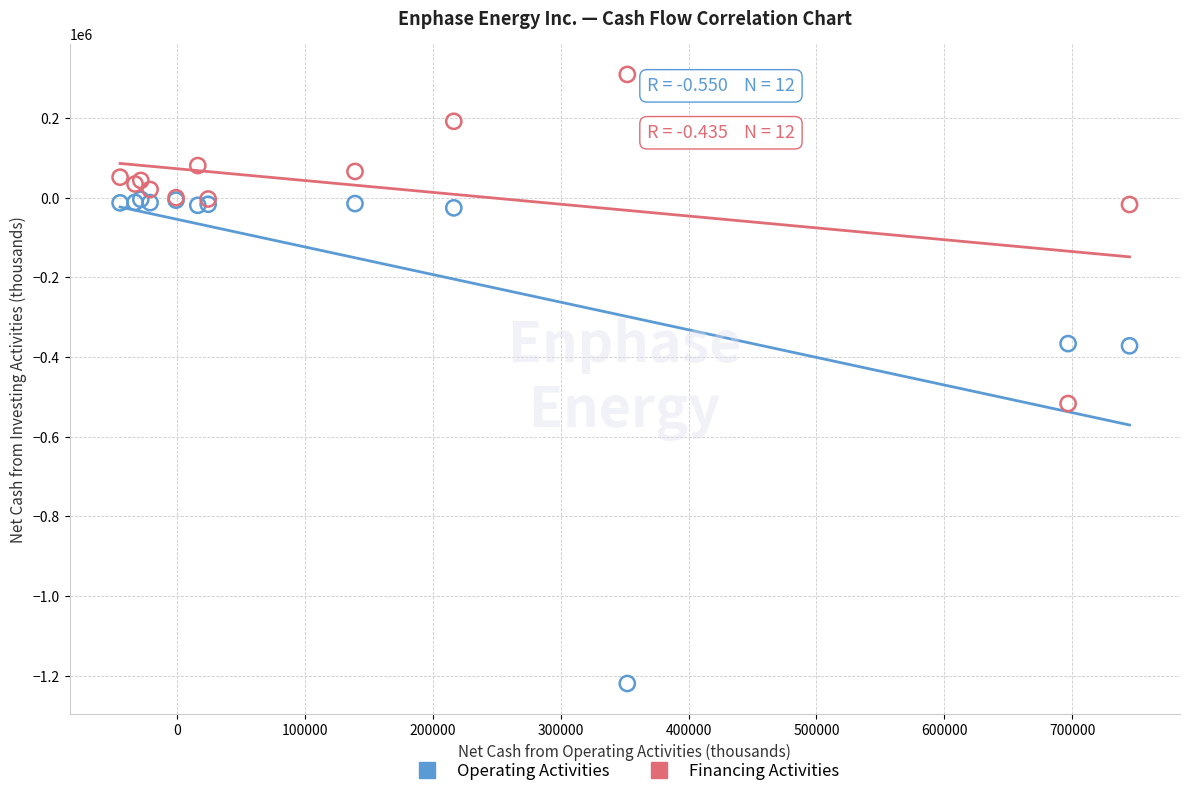

Which series contains the lowest Y value?

Operating Activities